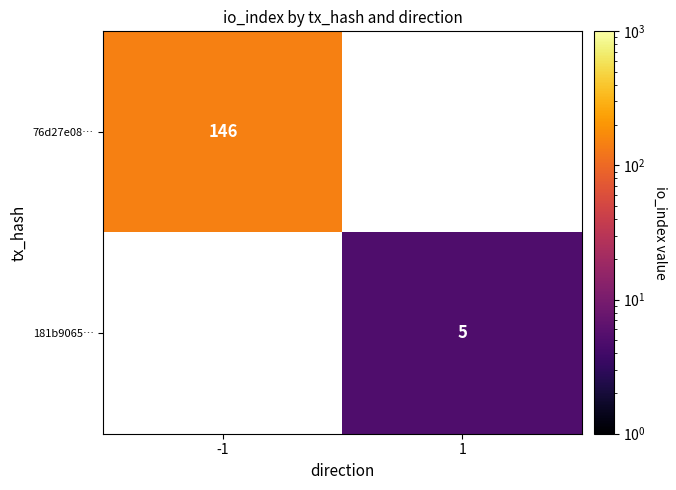

Is it true that 76d27e08… equals 146 at -1?

True